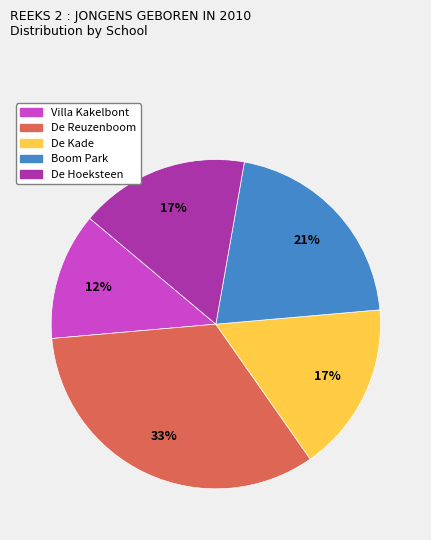

Approximately how many times larger is the value at De Kade compared to Boom Park?

0.8